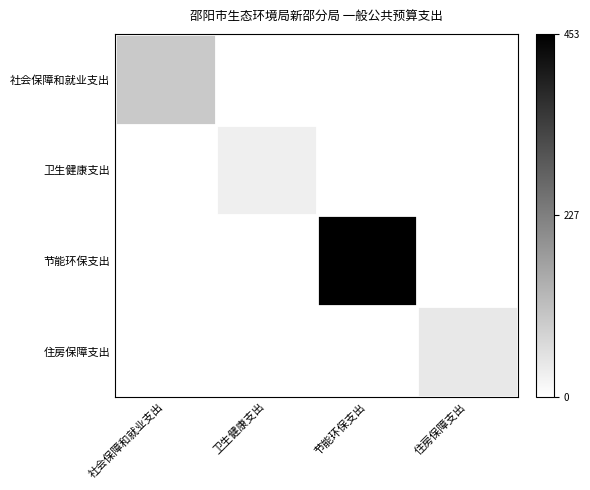

At which category is the sum across all series the highest?

节能环保支出